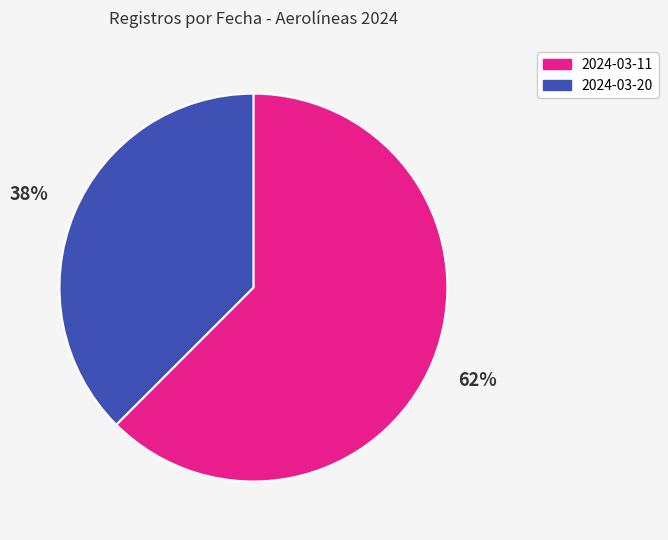

How many segments does this pie chart have?

2